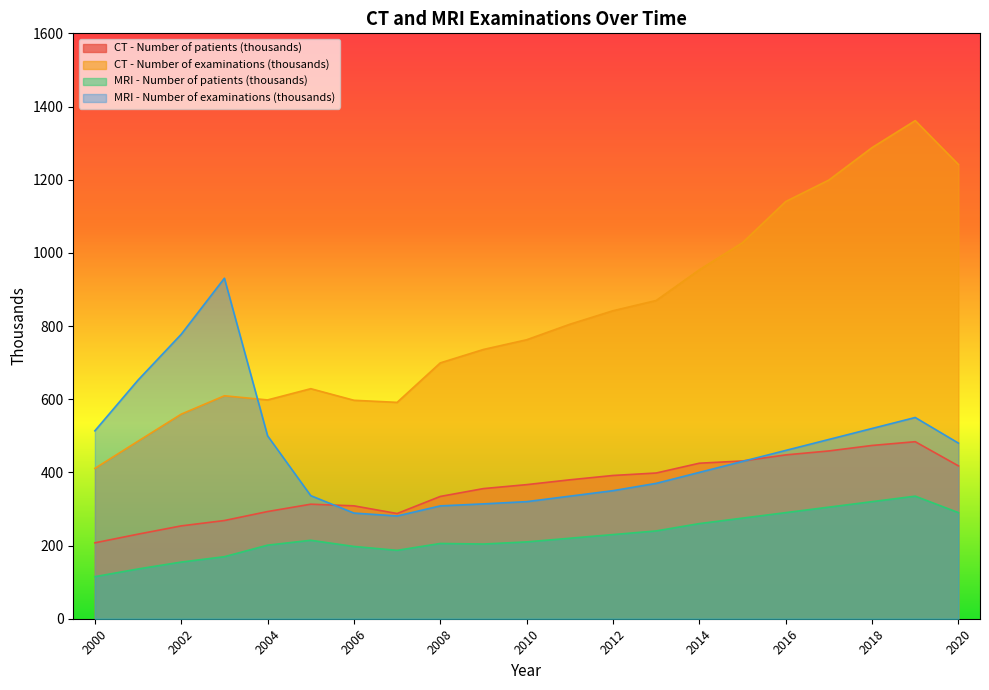

How many values in the CT - Number of patients (thousands) series exceed 366?

11